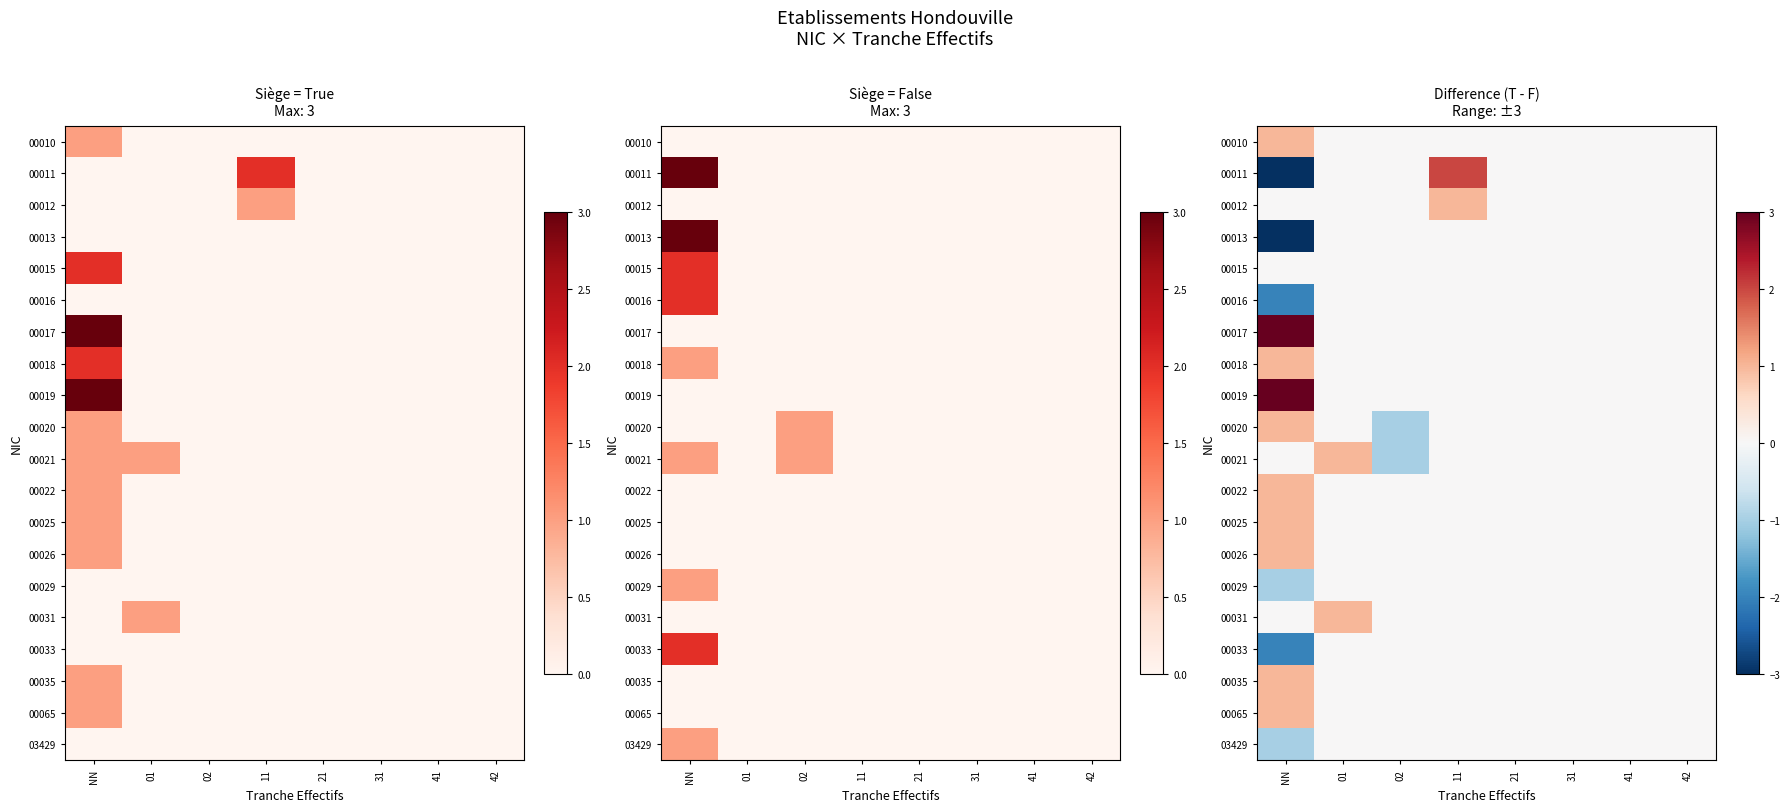

How many values in the 03429 series are below 0?

1